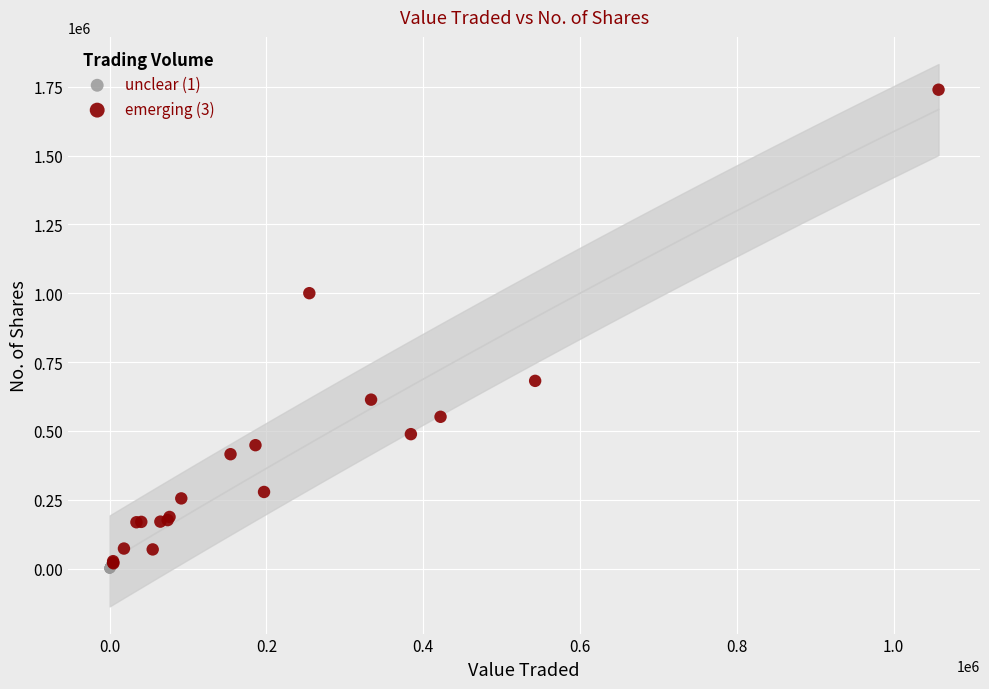

Which series contains the lowest Y value?

unclear (1)